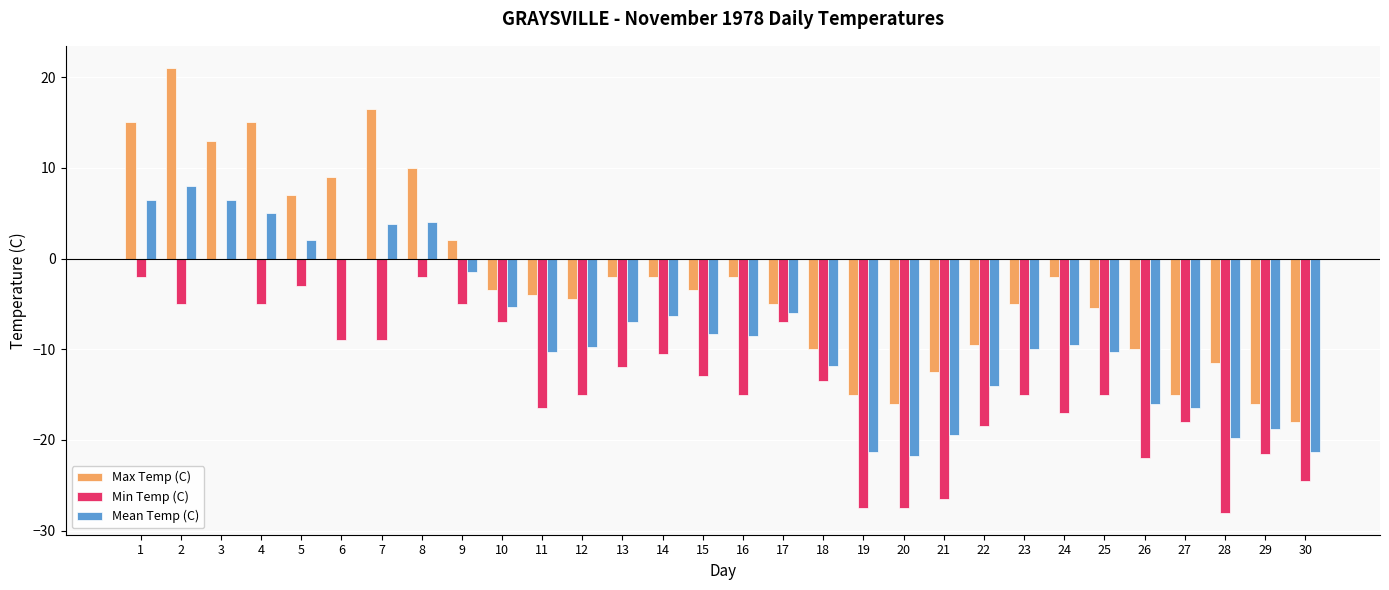

Is it true that Min Temp (C) equals -9.0 at 6?

True